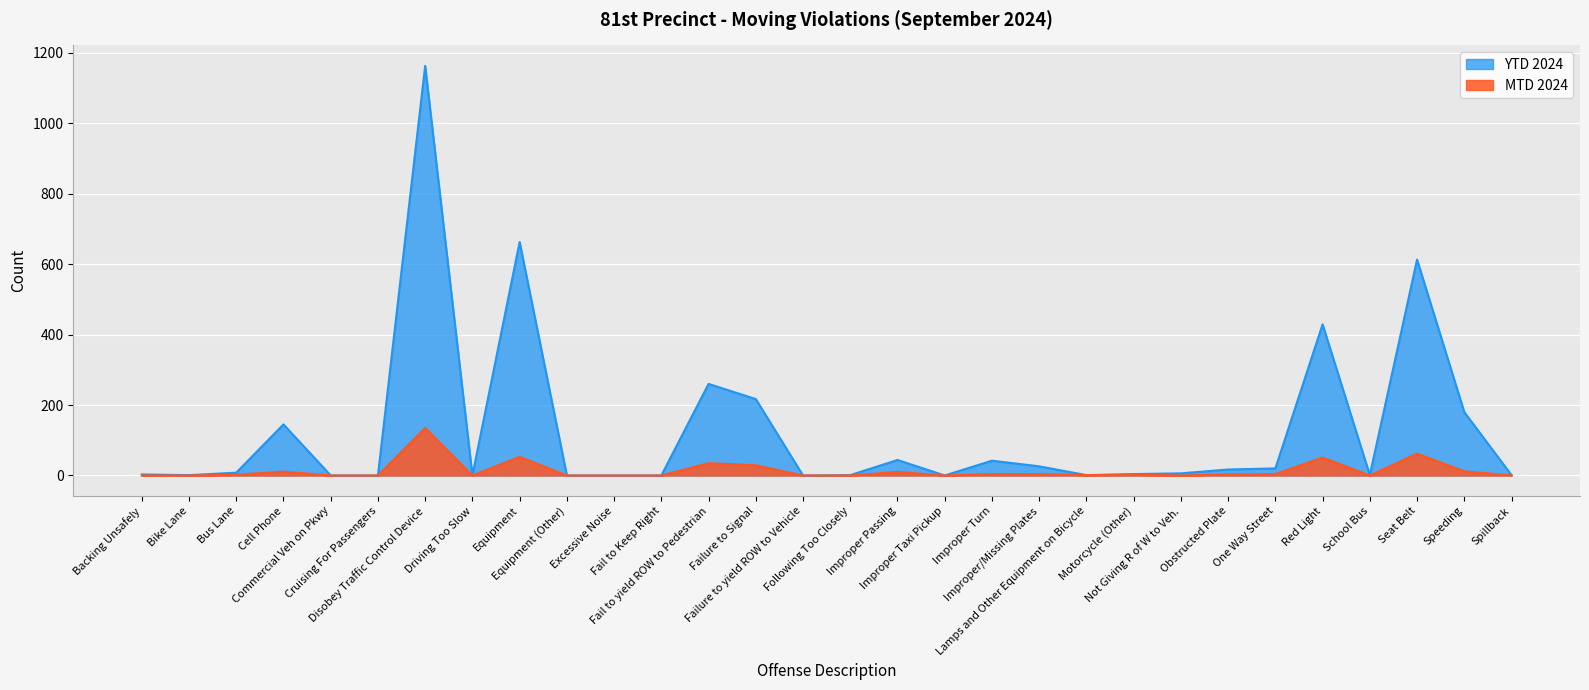

Rank the categories by MTD 2024 value from highest to lowest.

Disobey Traffic Control Device, Seat Belt, Equipment, Red Light, Fail to yield ROW to Pedestrian, Failure to Signal, Speeding, Cell Phone, Improper Passing, Improper Turn, Improper/Missing Plates, One Way Street, Obstructed Plate, Bus Lane, Motorcycle (Other), Lamps and Other Equipment on Bicycle, Backing Unsafely, Bike Lane, Commercial Veh on Pkwy, Cruising For Passengers, Driving Too Slow, Equipment (Other), Excessive Noise, Fail to Keep Right, Failure to yield ROW to Vehicle, Following Too Closely, Improper Taxi Pickup, Not Giving R of W to Veh., School Bus, Spillback